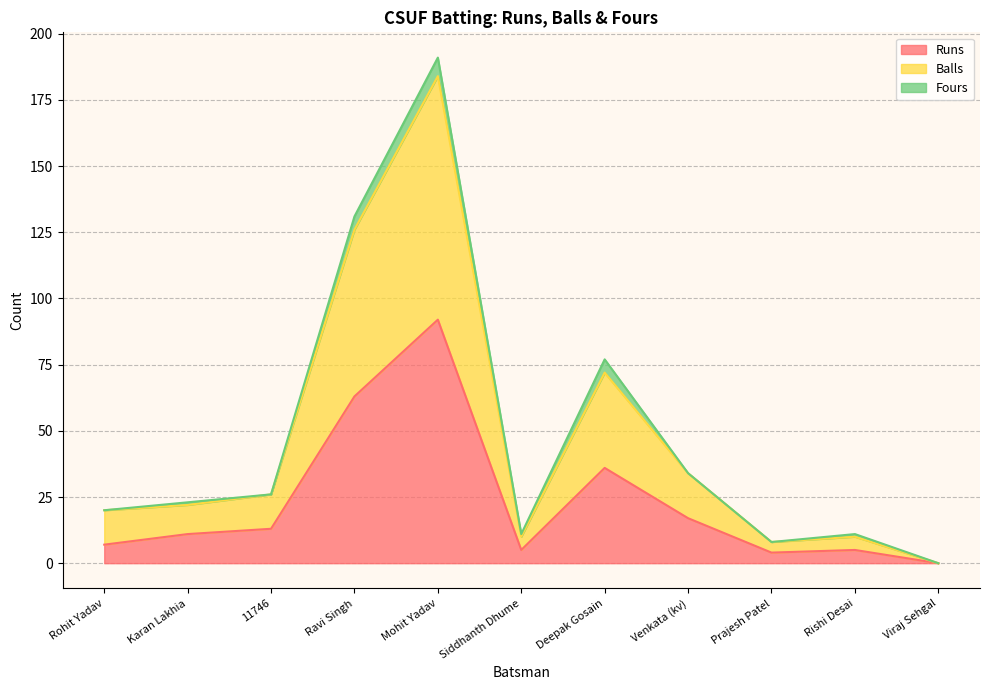

What are all the series names shown in the legend?

Runs, Balls, Fours